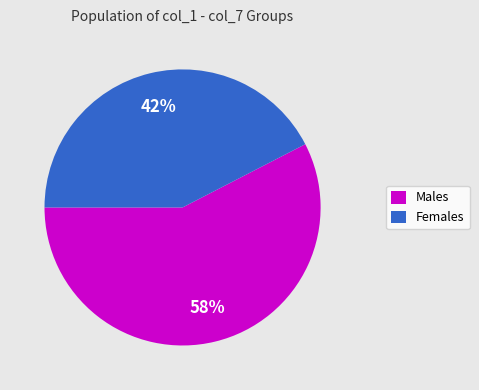

Between Females and Males, which is larger?

Males